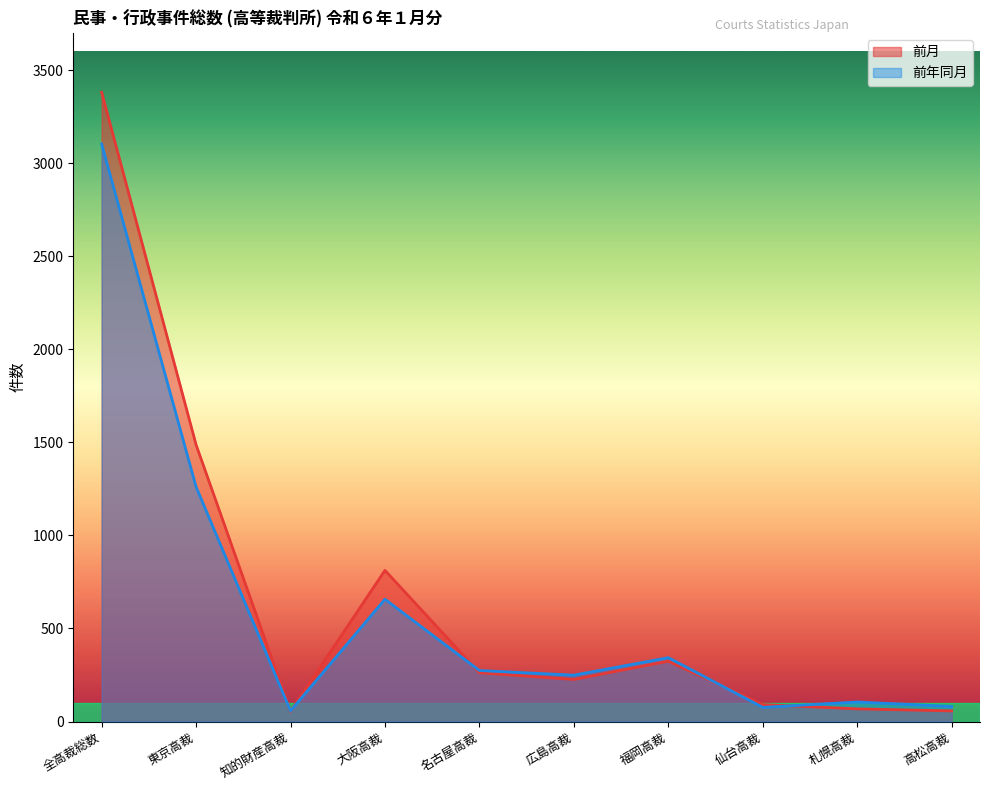

Which series has the widest spread of values?

前月